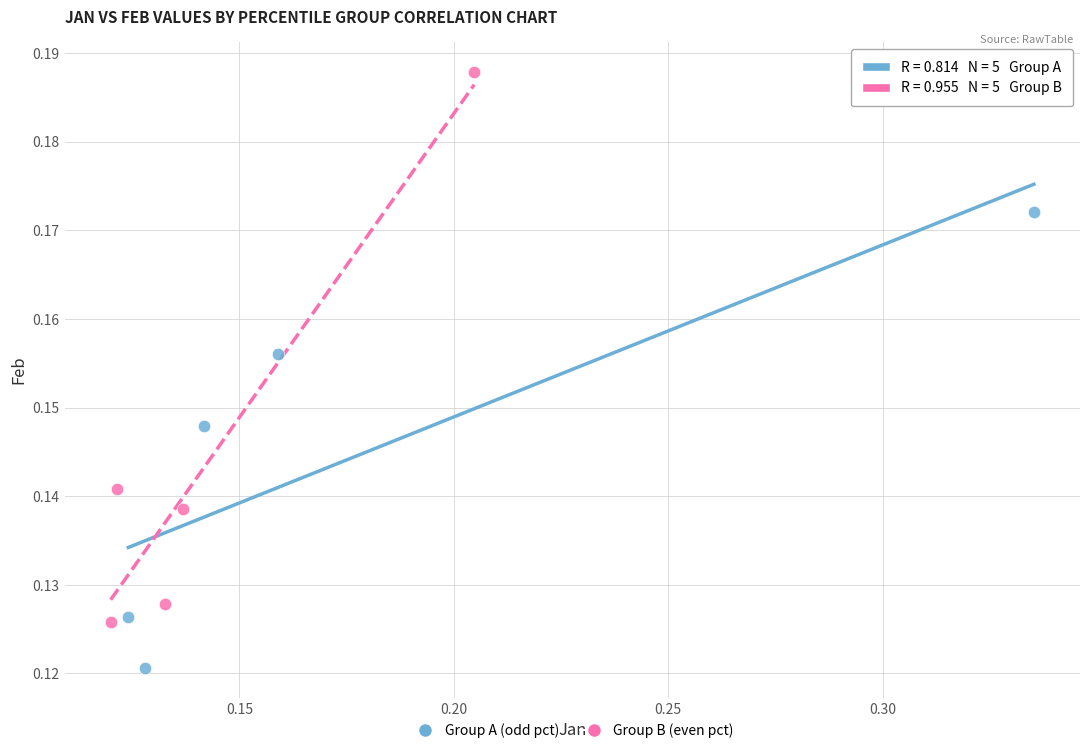

Which series contains the lowest Y value?

Group A (odd pct)